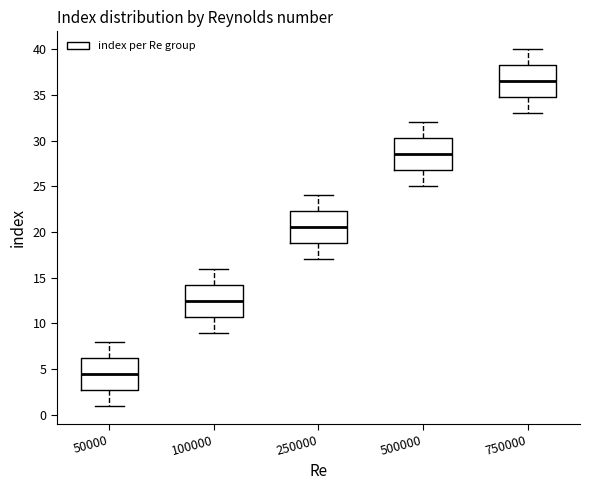

Where is the lower edge of the box at x = 100000 on the y-axis? The values are not printed on the chart, so give them approximately, as read against the axis.

11.0